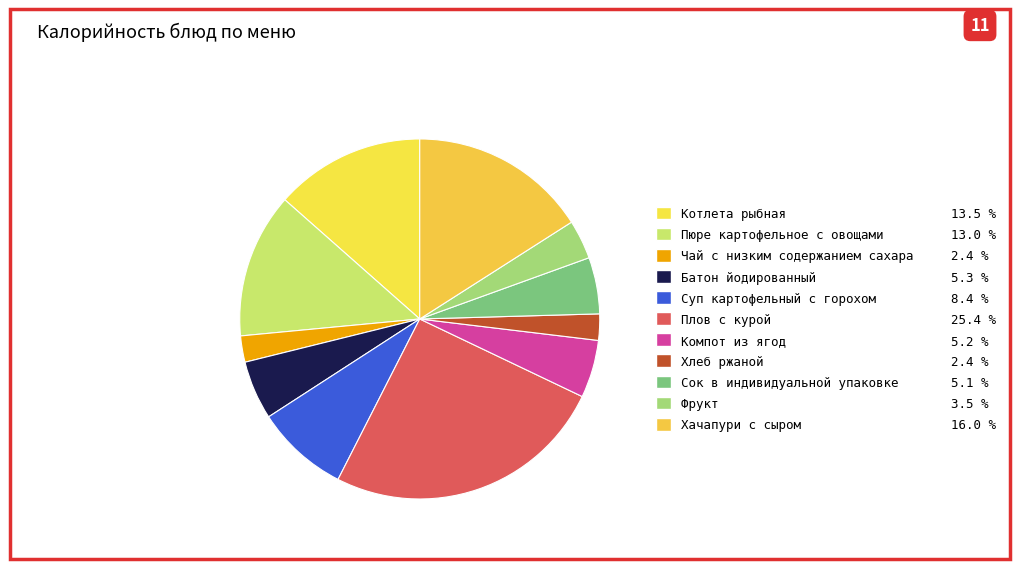

Rank the categories by value from highest to lowest.

Плов с курой, Хачапури с сыром, Котлета рыбная, Пюре картофельное с овощами, Суп картофельный с горохом, Батон йодированный, Компот из ягод, Сок в индивидуальной упаковке, Фрукт, Чай с низким содержанием сахара, Хлеб ржаной